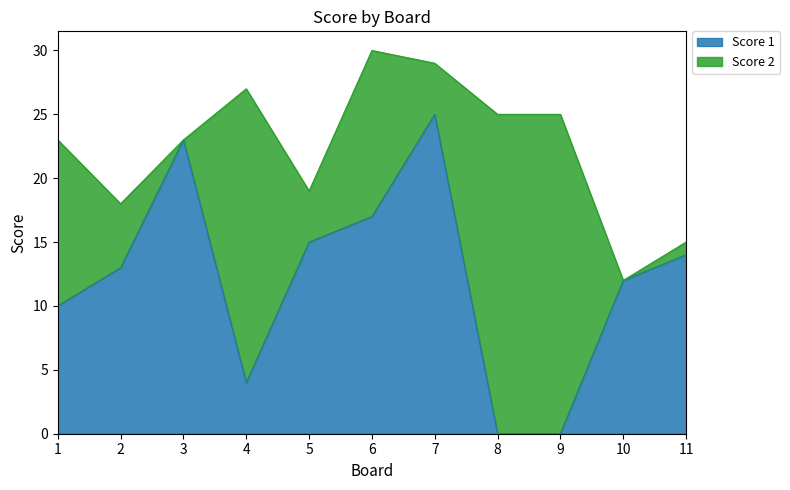

What is the sum of the values at 11 and 2?

27